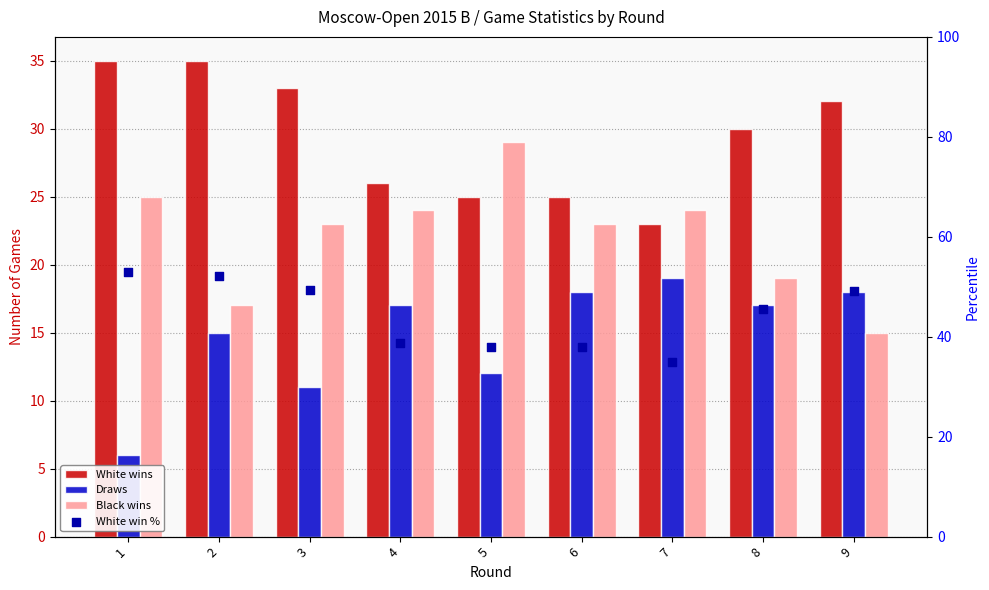

Which series has the largest total across all categories?

White win %